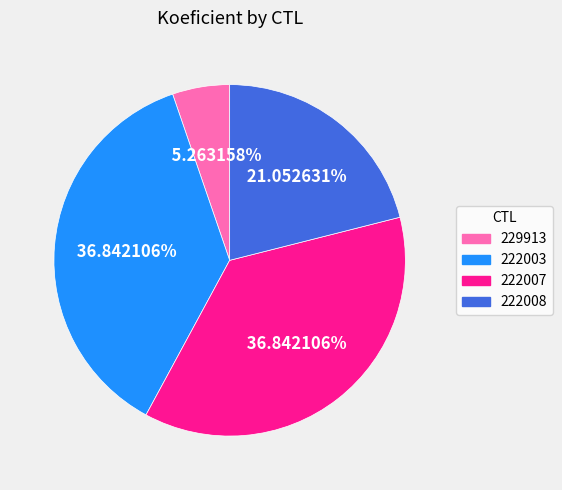

Is there any slice that represents more than half of the pie?

No